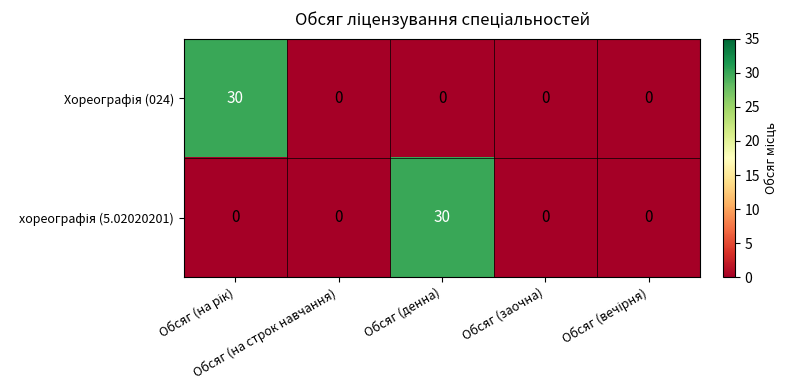

Count the number of categories in the chart.

5